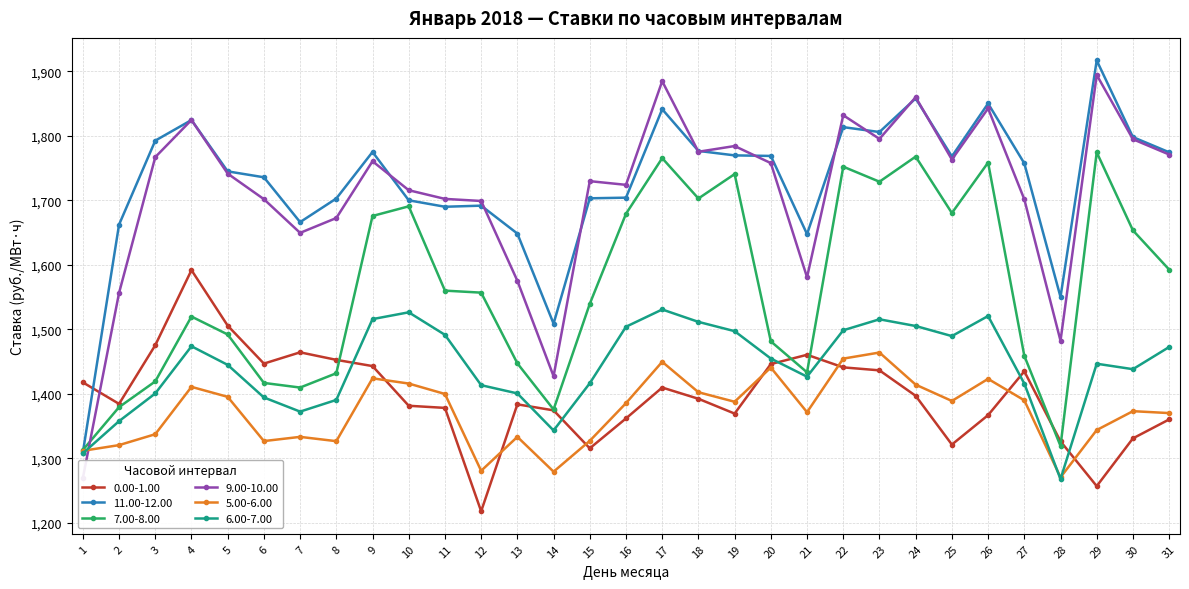

True or false: 9.00-10.00 and 0.00-1.00 intersect in this chart.

True